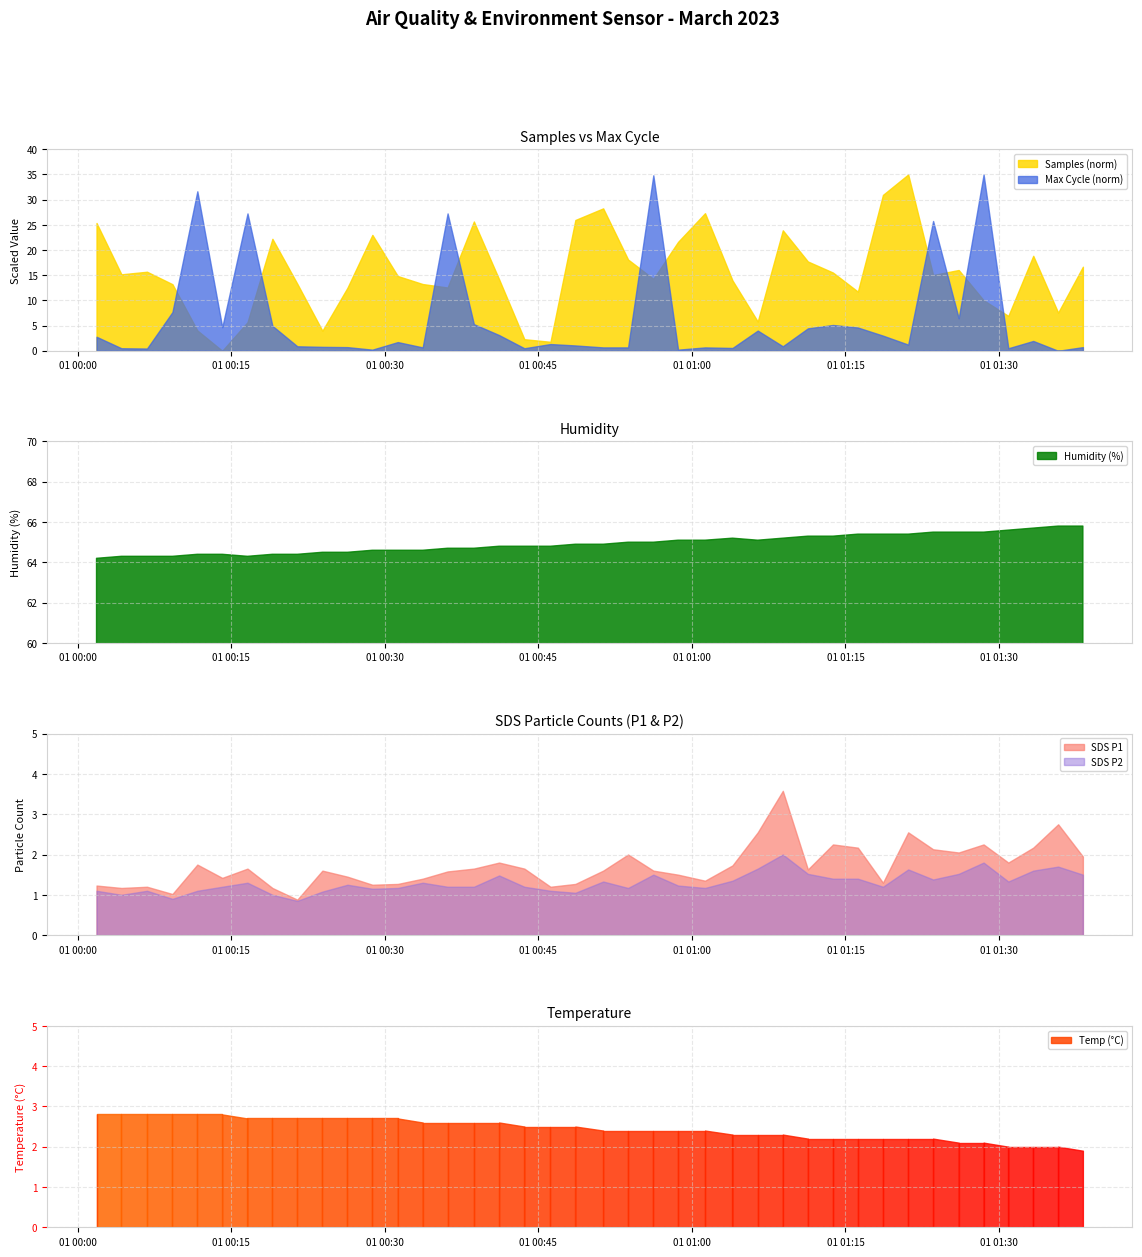

Reading right to left, what are all the values shown in this chart?

Samples: 2023/03/01 01:38:12=5112669.0	2023/03/01 01:35:47=5101859.0	2023/03/01 01:33:21=5115235.0	2023/03/01 01:30:55=5101095.0	2023/03/01 01:28:30=5104779.0	2023/03/01 01:26:04=5111896.0	2023/03/01 01:23:34=5110714.0	2023/03/01 01:21:08=5134380.0	2023/03/01 01:18:40=5129571.0	2023/03/01 01:16:13=5106807.0	2023/03/01 01:13:47=5111293.0	2023/03/01 01:11:20=5113900.0	2023/03/01 01:08:53=5121239.0	2023/03/01 01:06:26=5099773.0	2023/03/01 01:03:58=5109432.0	2023/03/01 01:01:17=5125266.0	2023/03/01 00:58:39=5118517.0	2023/03/01 00:56:14=5109817.0	2023/03/01 00:53:46=5114361.0	2023/03/01 00:51:20=5126400.0	2023/03/01 00:48:37=5123670.0	2023/03/01 00:46:11=5094999.0	2023/03/01 00:43:38=5095608.0	2023/03/01 00:41:10=5109695.0	2023/03/01 00:38:42=5123310.0	2023/03/01 00:36:08=5107778.0	2023/03/01 00:33:42=5108592.0	2023/03/01 00:31:16=5110473.0	2023/03/01 00:28:47=5120161.0	2023/03/01 00:26:21=5107724.0	2023/03/01 00:23:54=5097594.0	2023/03/01 00:21:27=5108650.0	2023/03/01 00:19:01=5119235.0	2023/03/01 00:16:35=5099613.0	2023/03/01 00:14:07=5092886.0	2023/03/01 00:11:41=5097670.0	2023/03/01 00:09:15=5108553.0	2023/03/01 00:06:46=5111488.0	2023/03/01 00:04:16=5110879.0	2023/03/01 00:01:50=5122964.0
Max_cycle: 2023/03/01 01:38:12=20028.0	2023/03/01 01:35:47=20015.0	2023/03/01 01:33:21=20050.0	2023/03/01 01:30:55=20024.0	2023/03/01 01:28:30=20644.0	2023/03/01 01:26:04=20131.0	2023/03/01 01:23:34=20478.0	2023/03/01 01:21:08=20037.0	2023/03/01 01:18:40=20069.0	2023/03/01 01:16:13=20098.0	2023/03/01 01:13:47=20107.0	2023/03/01 01:11:20=20095.0	2023/03/01 01:08:53=20031.0	2023/03/01 01:06:26=20087.0	2023/03/01 01:03:58=20025.0	2023/03/01 01:01:17=20027.0	2023/03/01 00:58:39=20019.0	2023/03/01 00:56:14=20641.0	2023/03/01 00:53:46=20027.0	2023/03/01 00:51:20=20027.0	2023/03/01 00:48:37=20034.0	2023/03/01 00:46:11=20039.0	2023/03/01 00:43:38=20024.0	2023/03/01 00:41:10=20071.0	2023/03/01 00:38:42=20110.0	2023/03/01 00:36:08=20505.0	2023/03/01 00:33:42=20027.0	2023/03/01 00:31:16=20046.0	2023/03/01 00:28:47=20019.0	2023/03/01 00:26:21=20028.0	2023/03/01 00:23:54=20029.0	2023/03/01 00:21:27=20031.0	2023/03/01 00:19:01=20104.0	2023/03/01 00:16:35=20505.0	2023/03/01 00:14:07=20099.0	2023/03/01 00:11:41=20584.0	2023/03/01 00:09:15=20153.0	2023/03/01 00:06:46=20023.0	2023/03/01 00:04:16=20024.0	2023/03/01 00:01:50=20065.0
SDS_P1: 2023/03/01 01:38:12=1.9	2023/03/01 01:35:47=2.8	2023/03/01 01:33:21=2.2	2023/03/01 01:30:55=1.8	2023/03/01 01:28:30=2.2	2023/03/01 01:26:04=2.0	2023/03/01 01:23:34=2.1	2023/03/01 01:21:08=2.5	2023/03/01 01:18:40=1.3	2023/03/01 01:16:13=2.2	2023/03/01 01:13:47=2.2	2023/03/01 01:11:20=1.6	2023/03/01 01:08:53=3.6	2023/03/01 01:06:26=2.5	2023/03/01 01:03:58=1.7	2023/03/01 01:01:17=1.4	2023/03/01 00:58:39=1.5	2023/03/01 00:56:14=1.6	2023/03/01 00:53:46=2.0	2023/03/01 00:51:20=1.6	2023/03/01 00:48:37=1.3	2023/03/01 00:46:11=1.2	2023/03/01 00:43:38=1.6	2023/03/01 00:41:10=1.8	2023/03/01 00:38:42=1.6	2023/03/01 00:36:08=1.6	2023/03/01 00:33:42=1.4	2023/03/01 00:31:16=1.3	2023/03/01 00:28:47=1.2	2023/03/01 00:26:21=1.4	2023/03/01 00:23:54=1.6	2023/03/01 00:21:27=0.9	2023/03/01 00:19:01=1.2	2023/03/01 00:16:35=1.6	2023/03/01 00:14:07=1.4	2023/03/01 00:11:41=1.8	2023/03/01 00:09:15=1.0	2023/03/01 00:06:46=1.2	2023/03/01 00:04:16=1.2	2023/03/01 00:01:50=1.2
SDS_P2: 2023/03/01 01:38:12=1.5	2023/03/01 01:35:47=1.7	2023/03/01 01:33:21=1.6	2023/03/01 01:30:55=1.3	2023/03/01 01:28:30=1.8	2023/03/01 01:26:04=1.5	2023/03/01 01:23:34=1.4	2023/03/01 01:21:08=1.6	2023/03/01 01:18:40=1.2	2023/03/01 01:16:13=1.4	2023/03/01 01:13:47=1.4	2023/03/01 01:11:20=1.5	2023/03/01 01:08:53=2.0	2023/03/01 01:06:26=1.6	2023/03/01 01:03:58=1.4	2023/03/01 01:01:17=1.2	2023/03/01 00:58:39=1.2	2023/03/01 00:56:14=1.5	2023/03/01 00:53:46=1.2	2023/03/01 00:51:20=1.3	2023/03/01 00:48:37=1.1	2023/03/01 00:46:11=1.1	2023/03/01 00:43:38=1.2	2023/03/01 00:41:10=1.5	2023/03/01 00:38:42=1.2	2023/03/01 00:36:08=1.2	2023/03/01 00:33:42=1.3	2023/03/01 00:31:16=1.2	2023/03/01 00:28:47=1.1	2023/03/01 00:26:21=1.2	2023/03/01 00:23:54=1.1	2023/03/01 00:21:27=0.8	2023/03/01 00:19:01=1.0	2023/03/01 00:16:35=1.3	2023/03/01 00:14:07=1.2	2023/03/01 00:11:41=1.1	2023/03/01 00:09:15=0.9	2023/03/01 00:06:46=1.1	2023/03/01 00:04:16=1.0	2023/03/01 00:01:50=1.1
Humidity: 2023/03/01 01:38:12=65.8	2023/03/01 01:35:47=65.8	2023/03/01 01:33:21=65.7	2023/03/01 01:30:55=65.6	2023/03/01 01:28:30=65.5	2023/03/01 01:26:04=65.5	2023/03/01 01:23:34=65.5	2023/03/01 01:21:08=65.4	2023/03/01 01:18:40=65.4	2023/03/01 01:16:13=65.4	2023/03/01 01:13:47=65.3	2023/03/01 01:11:20=65.3	2023/03/01 01:08:53=65.2	2023/03/01 01:06:26=65.1	2023/03/01 01:03:58=65.2	2023/03/01 01:01:17=65.1	2023/03/01 00:58:39=65.1	2023/03/01 00:56:14=65.0	2023/03/01 00:53:46=65.0	2023/03/01 00:51:20=64.9	2023/03/01 00:48:37=64.9	2023/03/01 00:46:11=64.8	2023/03/01 00:43:38=64.8	2023/03/01 00:41:10=64.8	2023/03/01 00:38:42=64.7	2023/03/01 00:36:08=64.7	2023/03/01 00:33:42=64.6	2023/03/01 00:31:16=64.6	2023/03/01 00:28:47=64.6	2023/03/01 00:26:21=64.5	2023/03/01 00:23:54=64.5	2023/03/01 00:21:27=64.4	2023/03/01 00:19:01=64.4	2023/03/01 00:16:35=64.3	2023/03/01 00:14:07=64.4	2023/03/01 00:11:41=64.4	2023/03/01 00:09:15=64.3	2023/03/01 00:06:46=64.3	2023/03/01 00:04:16=64.3	2023/03/01 00:01:50=64.2
Temp: 2023/03/01 01:38:12=1.9	2023/03/01 01:35:47=2.0	2023/03/01 01:33:21=2.0	2023/03/01 01:30:55=2.0	2023/03/01 01:28:30=2.1	2023/03/01 01:26:04=2.1	2023/03/01 01:23:34=2.2	2023/03/01 01:21:08=2.2	2023/03/01 01:18:40=2.2	2023/03/01 01:16:13=2.2	2023/03/01 01:13:47=2.2	2023/03/01 01:11:20=2.2	2023/03/01 01:08:53=2.3	2023/03/01 01:06:26=2.3	2023/03/01 01:03:58=2.3	2023/03/01 01:01:17=2.4	2023/03/01 00:58:39=2.4	2023/03/01 00:56:14=2.4	2023/03/01 00:53:46=2.4	2023/03/01 00:51:20=2.4	2023/03/01 00:48:37=2.5	2023/03/01 00:46:11=2.5	2023/03/01 00:43:38=2.5	2023/03/01 00:41:10=2.6	2023/03/01 00:38:42=2.6	2023/03/01 00:36:08=2.6	2023/03/01 00:33:42=2.6	2023/03/01 00:31:16=2.7	2023/03/01 00:28:47=2.7	2023/03/01 00:26:21=2.7	2023/03/01 00:23:54=2.7	2023/03/01 00:21:27=2.7	2023/03/01 00:19:01=2.7	2023/03/01 00:16:35=2.7	2023/03/01 00:14:07=2.8	2023/03/01 00:11:41=2.8	2023/03/01 00:09:15=2.8	2023/03/01 00:06:46=2.8	2023/03/01 00:04:16=2.8	2023/03/01 00:01:50=2.8